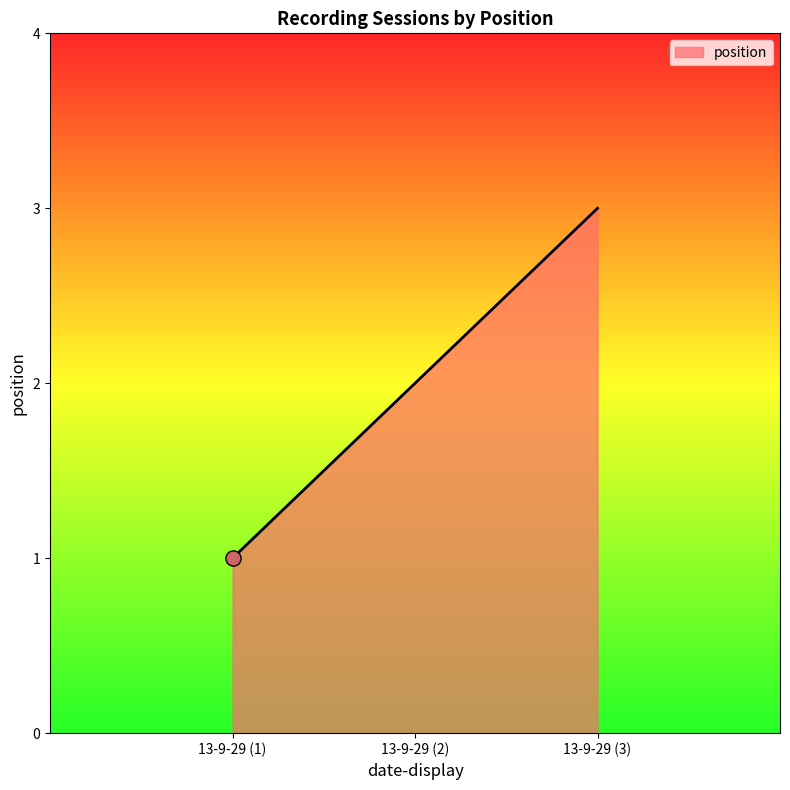

What is the ratio of the value at 13-9-29 (2) to the value at 13-9-29 (1)?

2.0